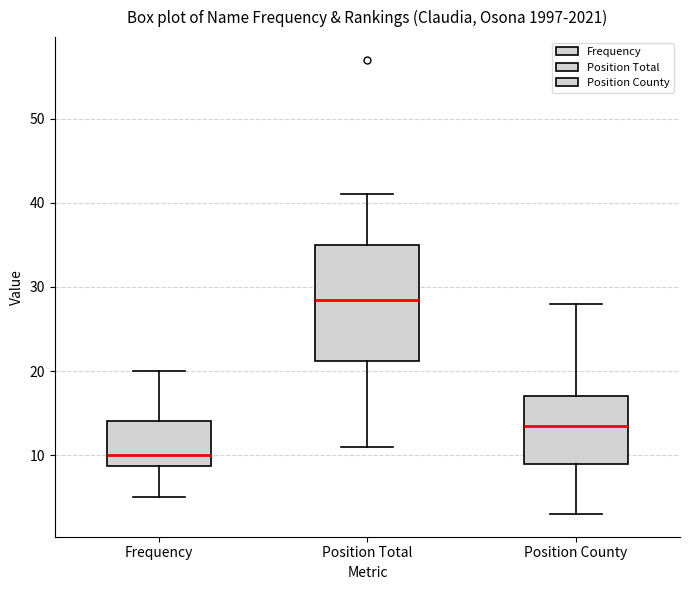

Which box is the tallest, from its lower edge to its upper edge?

Position Total